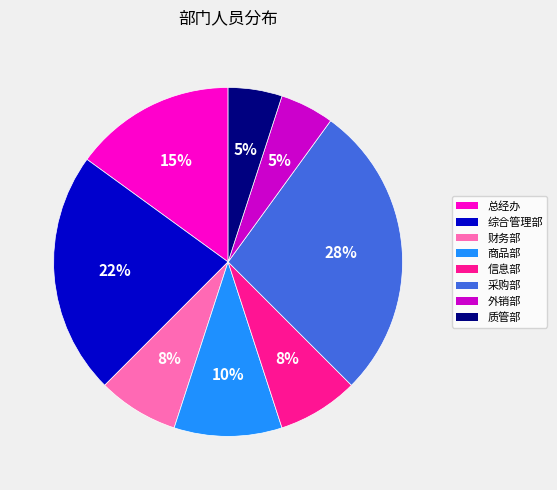

To the nearest percent, what percentage of the pie is 外销部?

5%